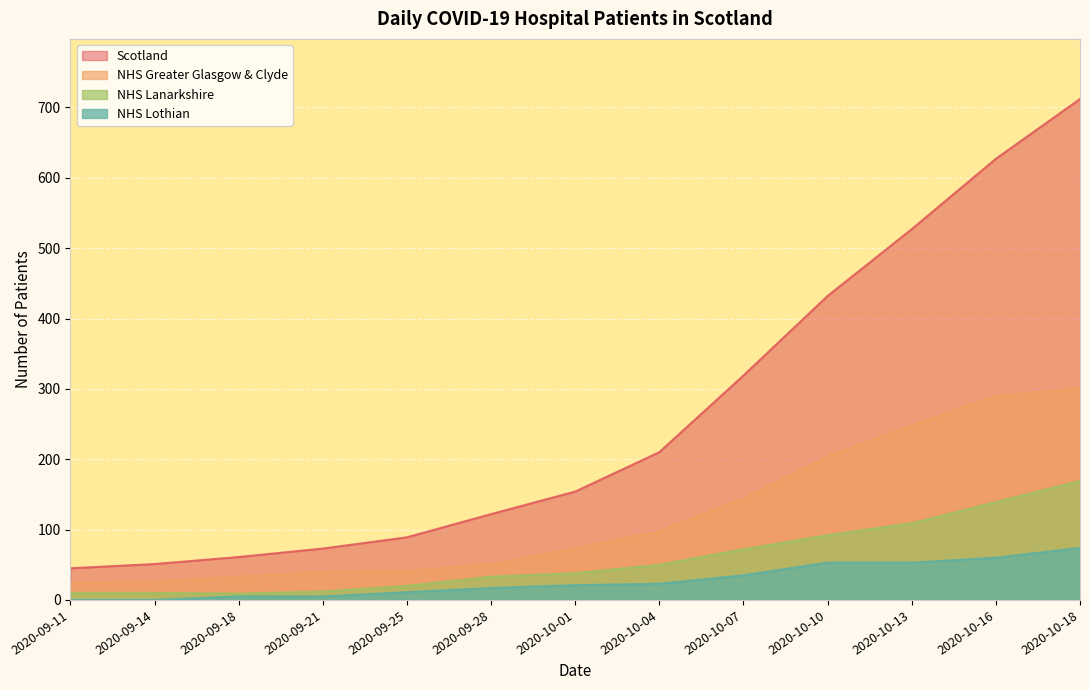

The Scotland series shows 73 at 2020-09-21. True or false?

True